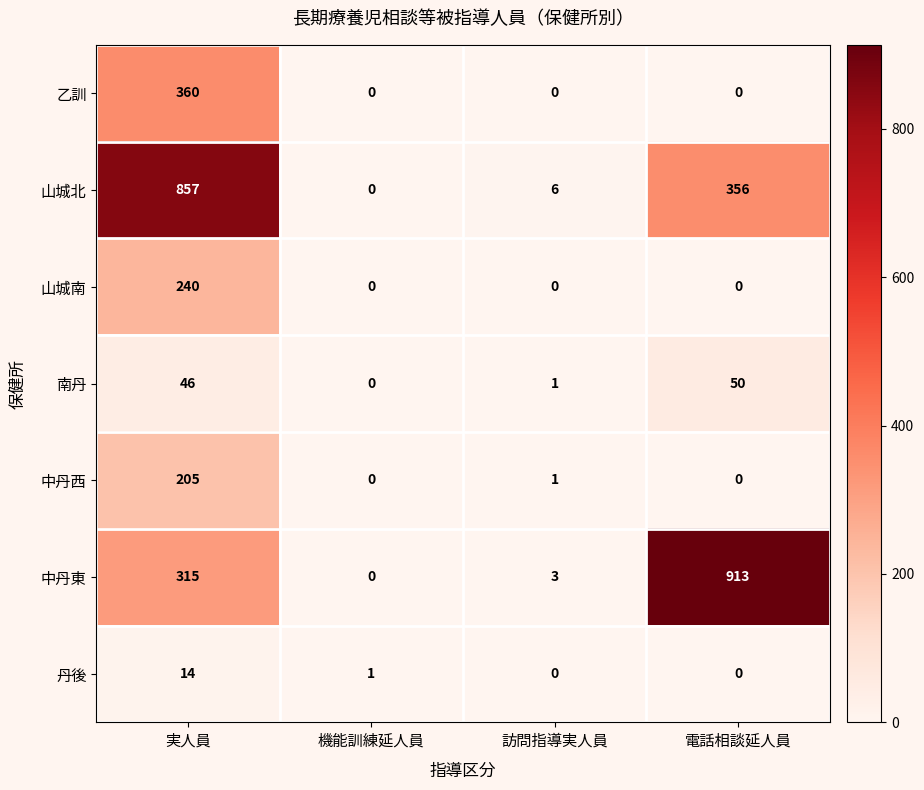

Reading right to left, extract all data points from this chart.

乙訓: 電話相談延人員=0	訪問指導実人員=0	機能訓練延人員=0	実人員=360
山城北: 電話相談延人員=356	訪問指導実人員=6	機能訓練延人員=0	実人員=857
山城南: 電話相談延人員=0	訪問指導実人員=0	機能訓練延人員=0	実人員=240
南丹: 電話相談延人員=50	訪問指導実人員=1	機能訓練延人員=0	実人員=46
中丹西: 電話相談延人員=0	訪問指導実人員=1	機能訓練延人員=0	実人員=205
中丹東: 電話相談延人員=913	訪問指導実人員=3	機能訓練延人員=0	実人員=315
丹後: 電話相談延人員=0	訪問指導実人員=0	機能訓練延人員=1	実人員=14